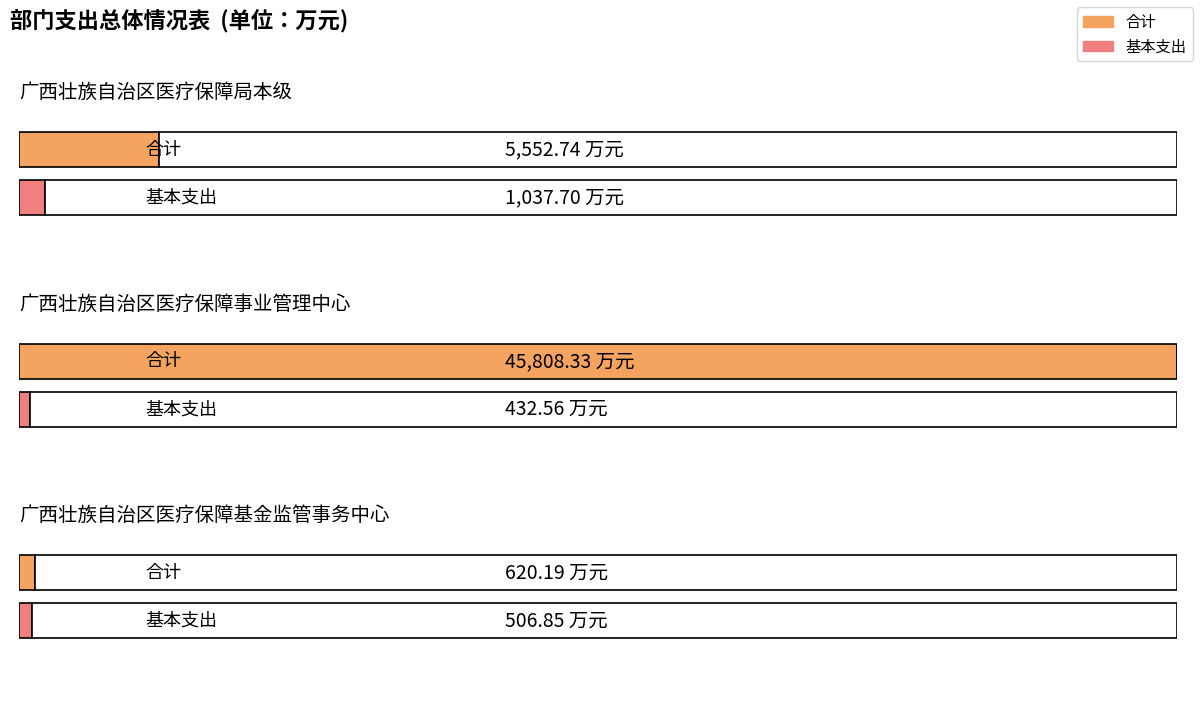

The 合计 series shows 78813.2 at 广西壮族自治区医疗保障事业管理中心. True or false?

False